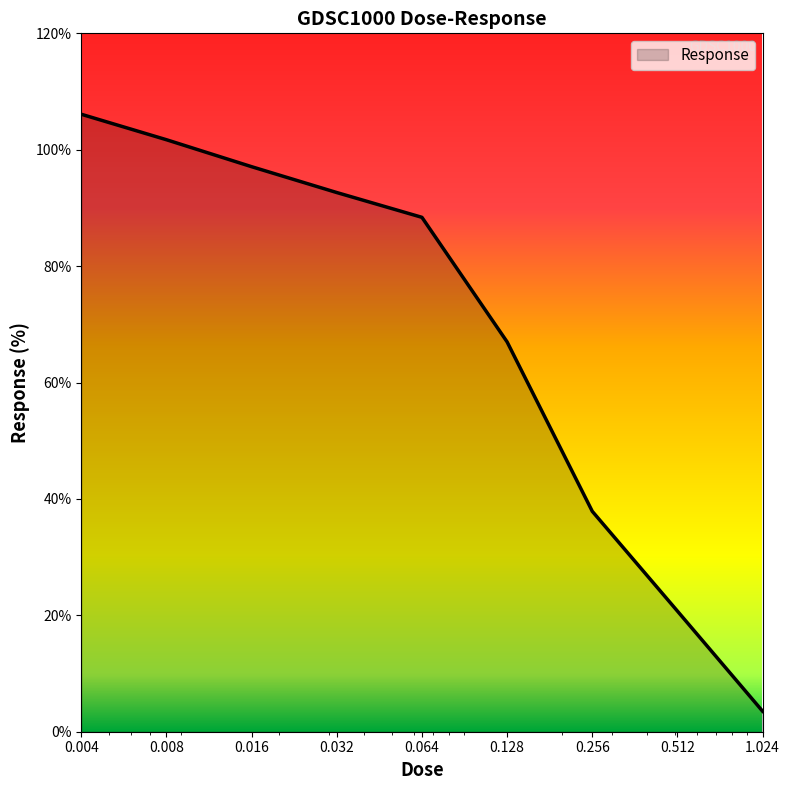

What is the difference between the maximum and minimum values?

102.6